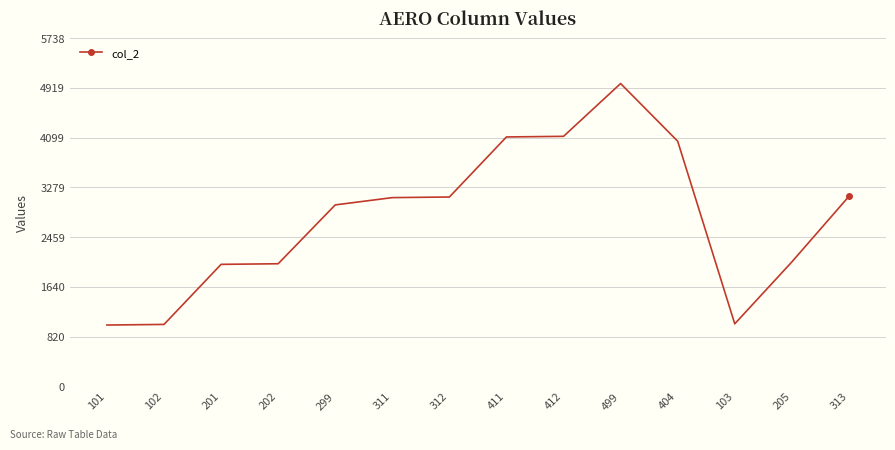

True or false: there are more than 0 points higher than both neighbors.

True